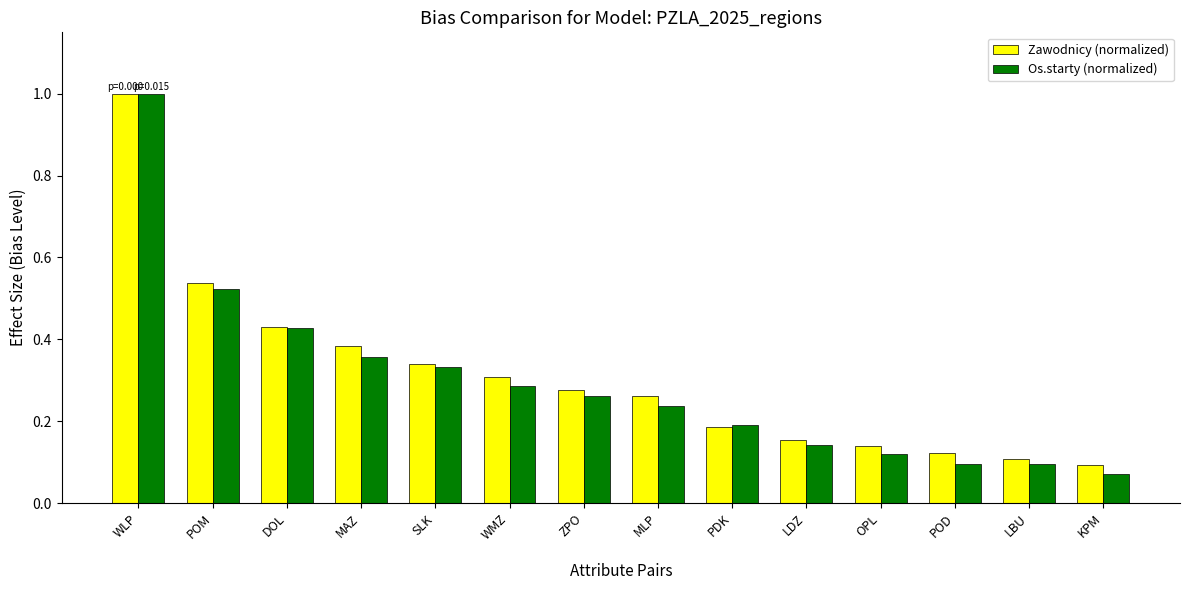

What position from the right is KPM?

1